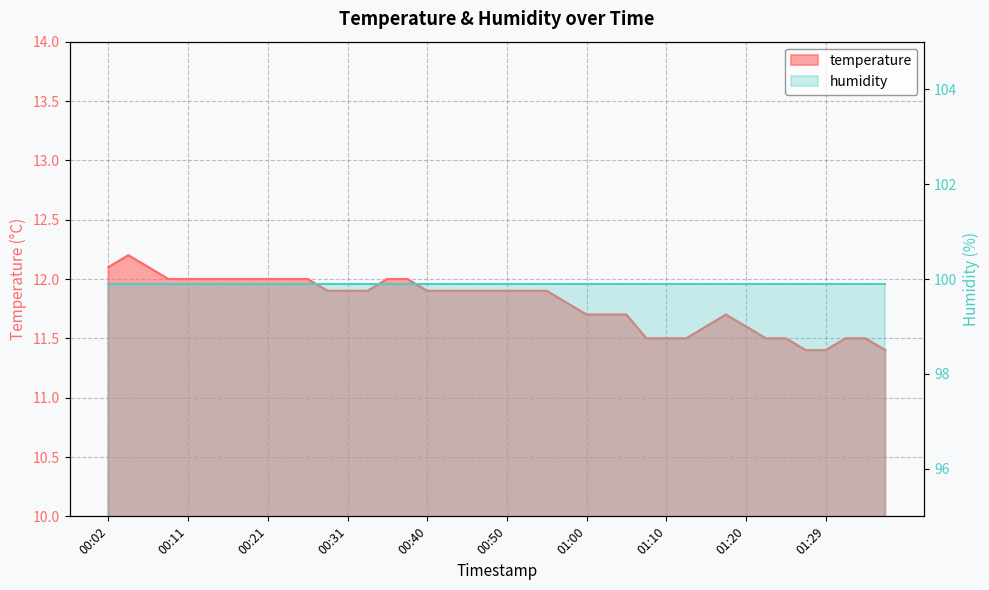

Rank the categories by value from highest to lowest.

00:04, 00:02, 00:06, 00:09, 00:11, 00:14, 00:16, 00:19, 00:21, 00:23, 00:26, 00:36, 00:38, 00:28, 00:31, 00:33, 00:40, 00:43, 00:45, 00:48, 00:50, 00:53, 00:55, 00:58, 01:00, 01:03, 01:05, 01:17, 01:15, 01:20, 01:07, 01:10, 01:12, 01:22, 01:24, 01:32, 01:34, 01:27, 01:29, 01:37